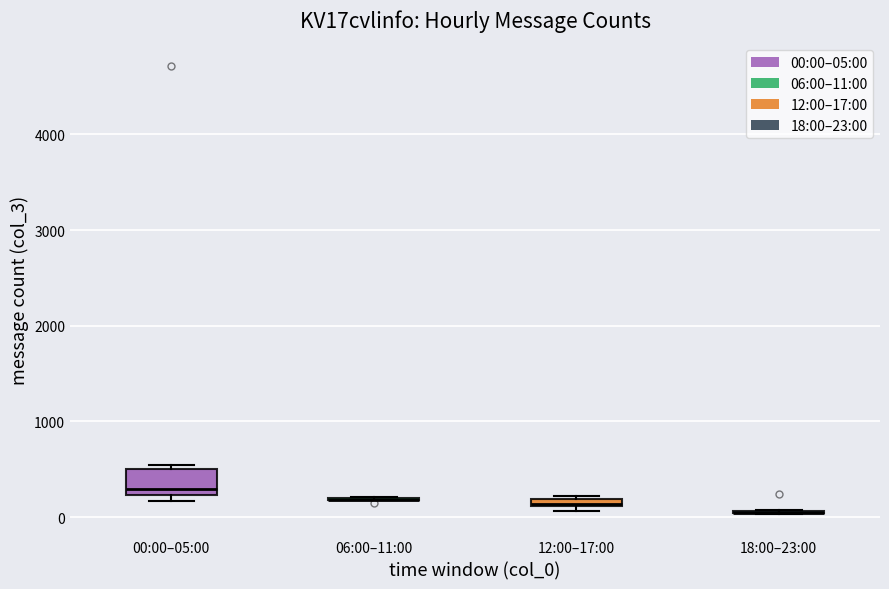

Comparing the boxes themselves (not the whiskers), which one is the tallest?

00:00–05:00